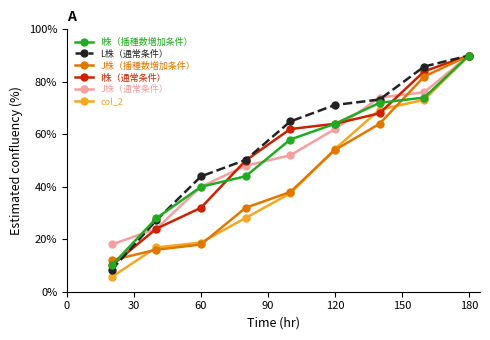

Reading left to right, what are all the values shown in this chart?

I株（播種数増加条件）: 10.0	28.0	40.0	44.0	58.0	64.0	72.0	74.0	90.0
L株（通常条件）: 8.4	27.2	44.0	50.2	64.9	71.2	73.3	85.8	90.0
J株（播種数増加条件）: 12.0	16.0	18.0	32.0	38.0	54.0	64.0	82.0	90.0
I株（通常条件）: 10.0	24.0	32.0	50.0	62.0	64.0	68.0	84.0	90.0
J株（通常条件）: 18.0	24.0	40.0	48.0	52.0	62.0	74.0	76.0	90.0
col_2: 5.6	16.9	18.8	28.1	37.5	54.4	69.4	73.1	90.0